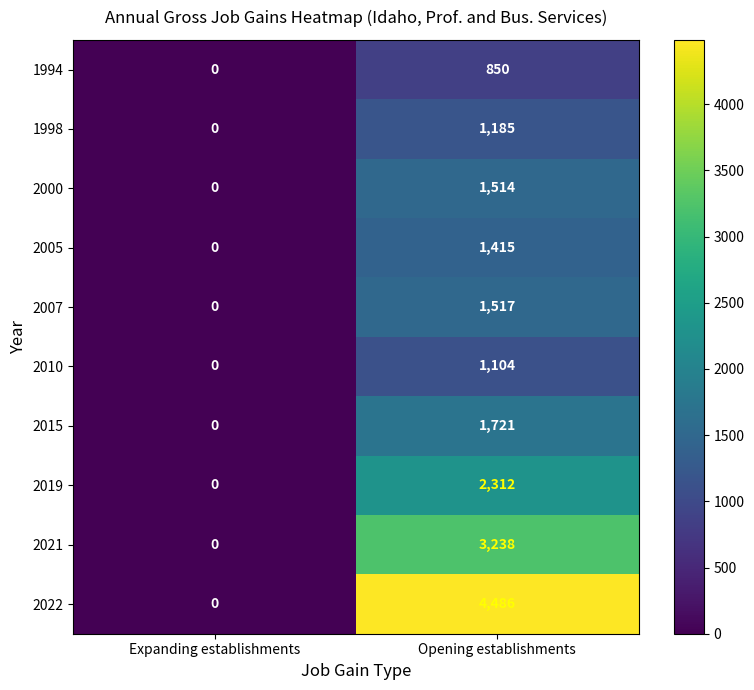

What value does the 1998 series have at Opening establishments?

1185